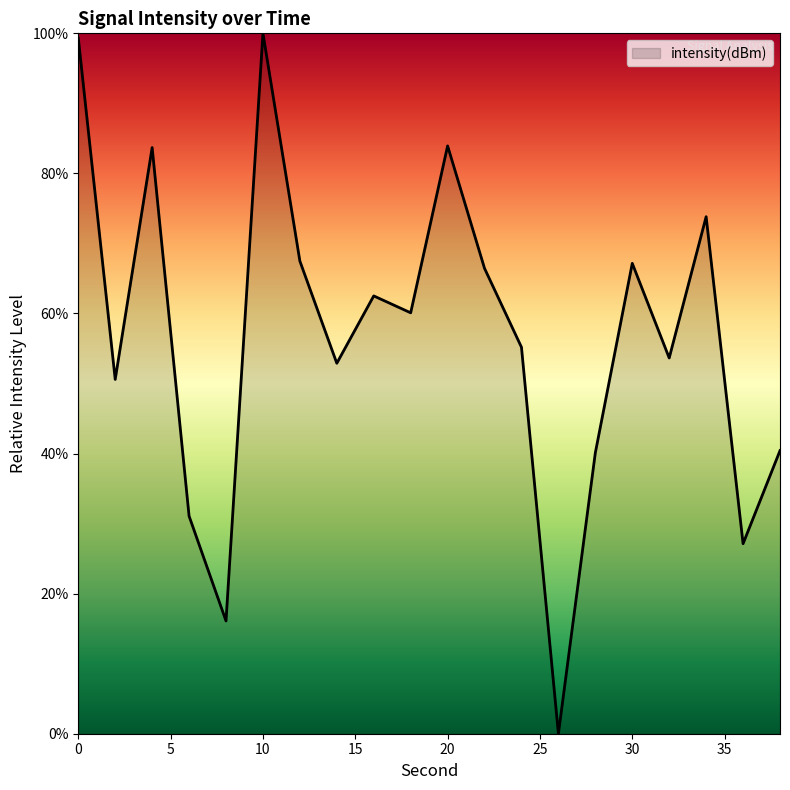

How many interior local peaks (higher than both neighbors) does the data have?

6